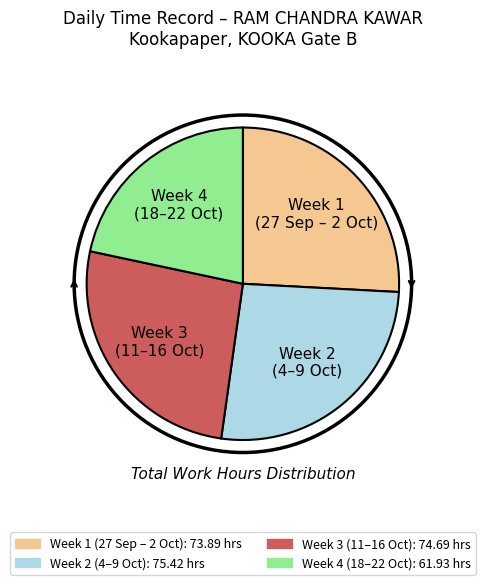

Which has a higher value, Week 2 (4–9 Oct) or Week 4 (18–22 Oct)?

Week 2 (4–9 Oct)